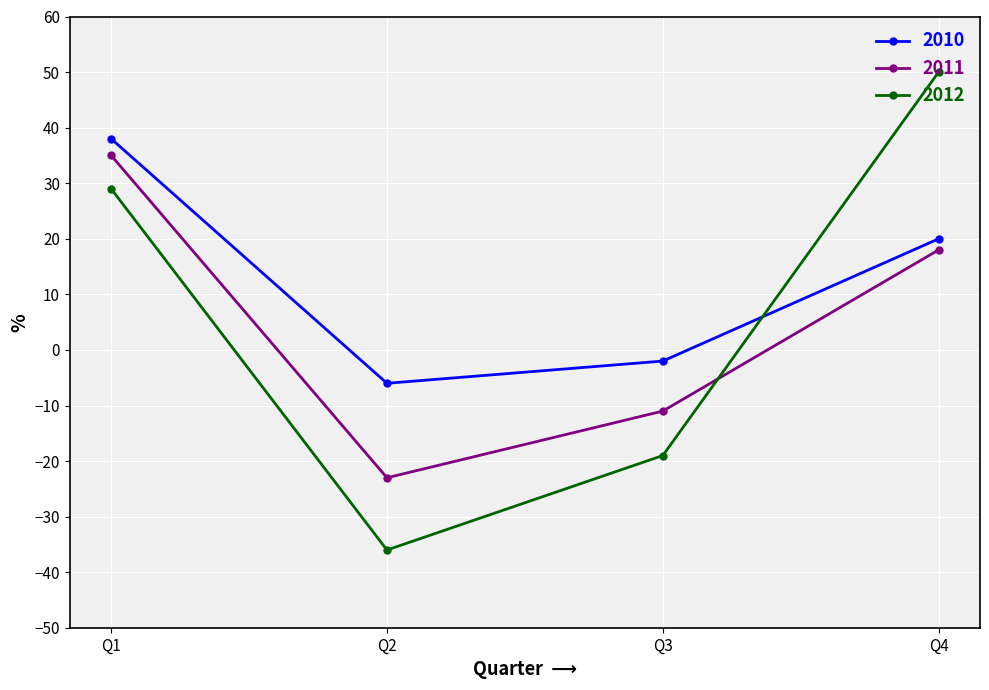

What are all the series names shown in the legend?

2010, 2011, 2012